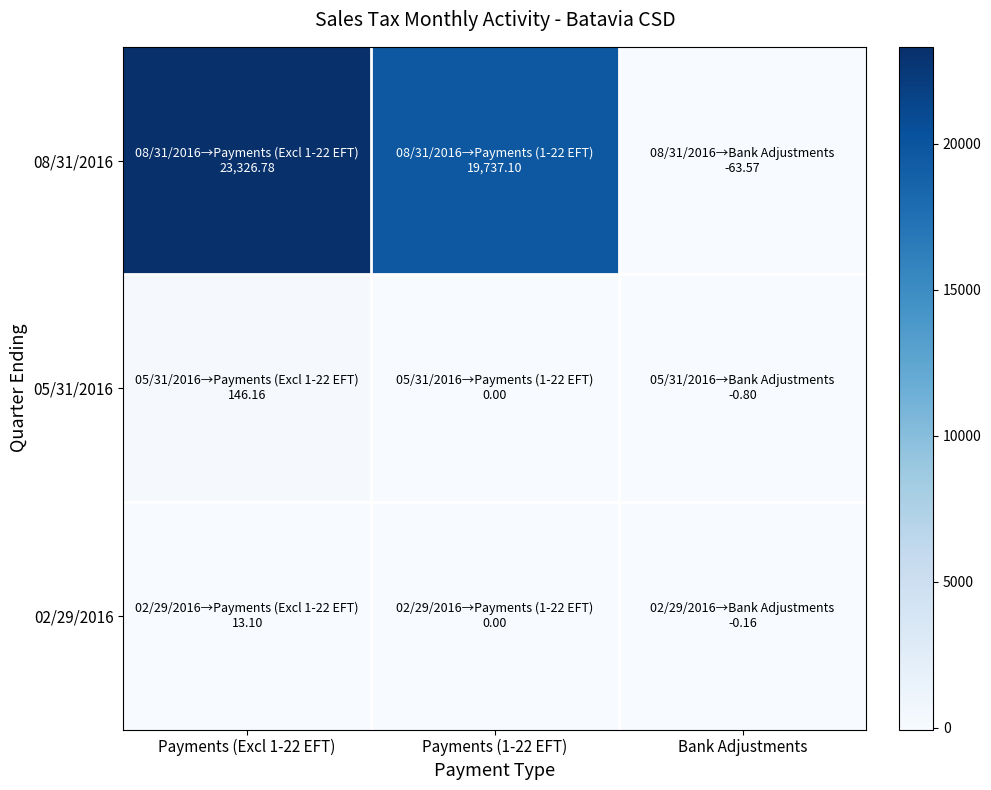

What is the maximum value shown in the chart?

23326.8